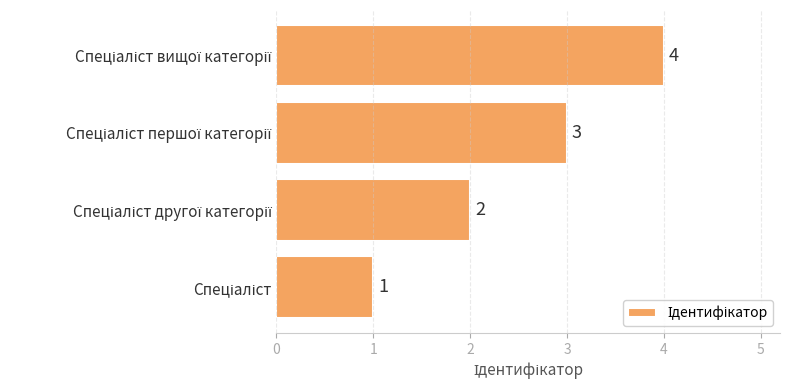

What is the sum of all values?

10